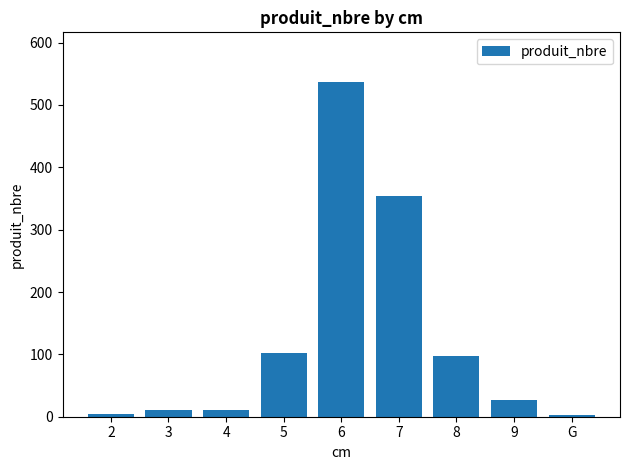

Is it true that the value at 5 is 152?

False